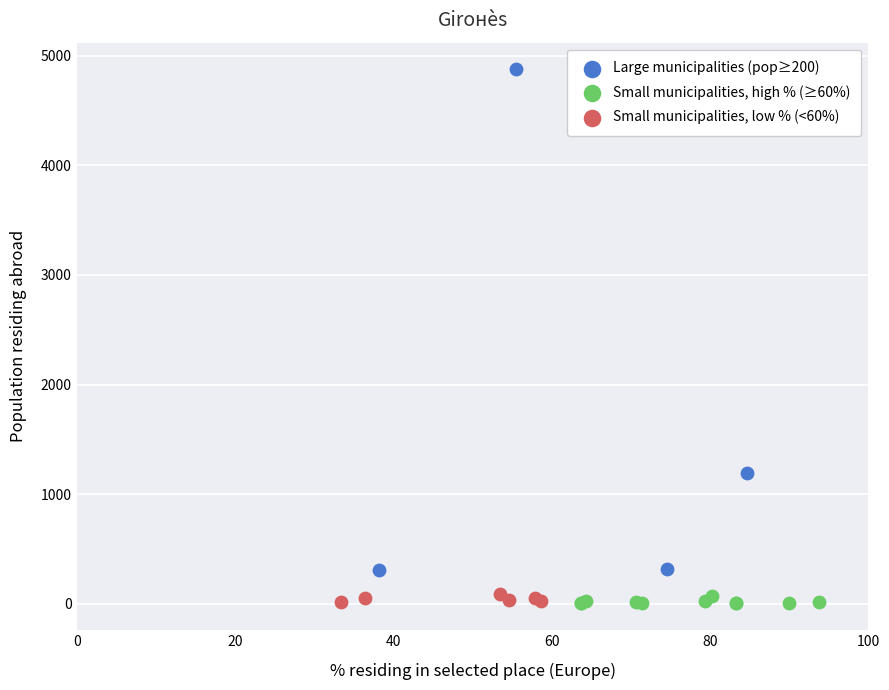

Which series has the widest spread of Y values?

Large municipalities (pop≥200)